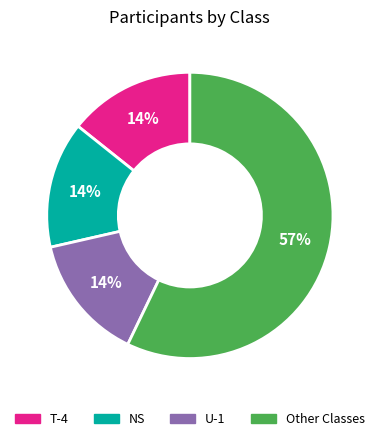

Do T-4 and Other Classes together represent more than half of the pie?

Yes